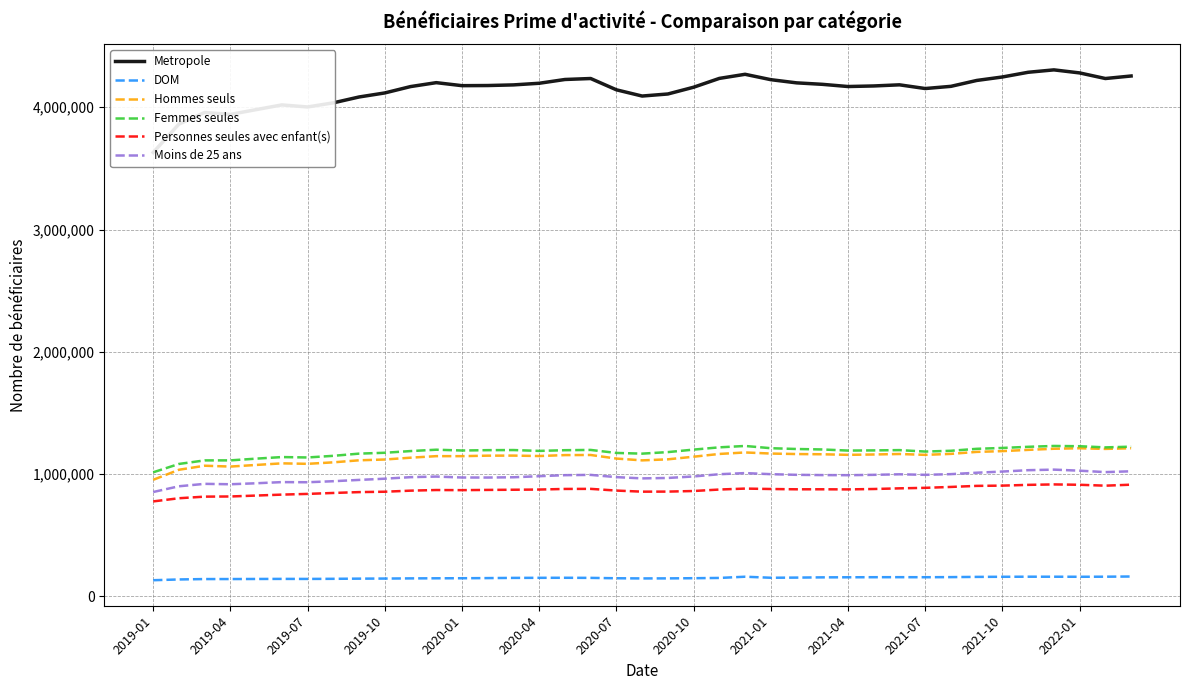

At how many categories does at least one series exceed 2873987?

39